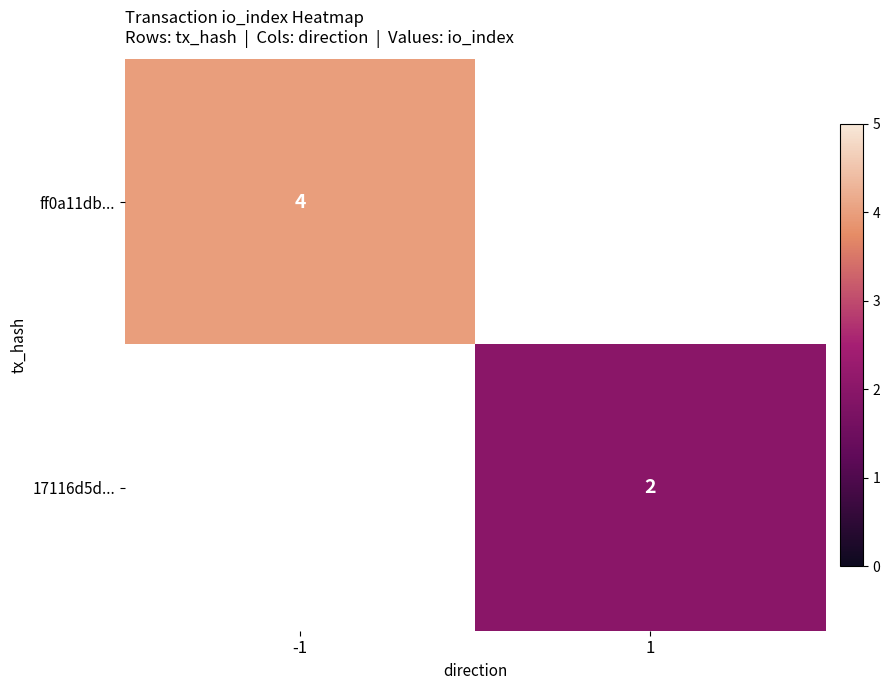

True or false: ff0a11db... has a value of 4 at -1.

True